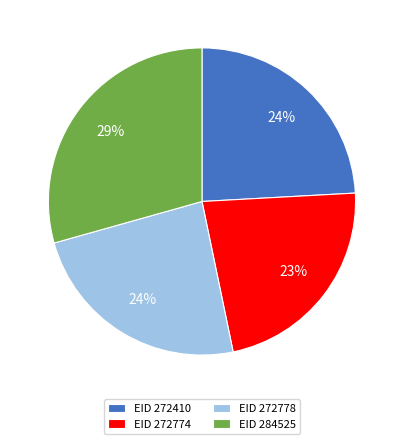

Which slice is the largest?

EID 284525